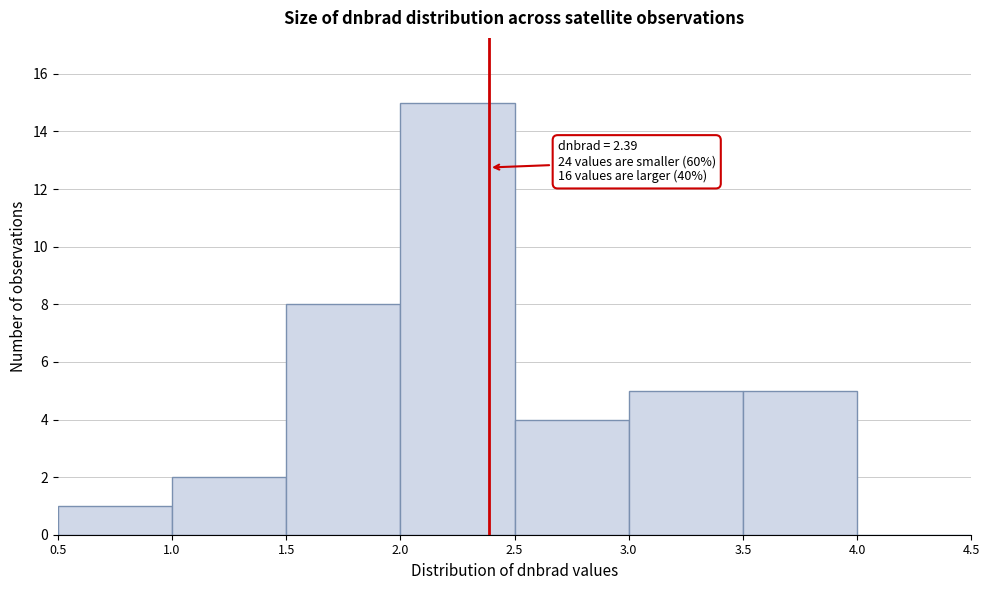

Which range on the x-axis has the tallest bar?

2.0 to 2.5